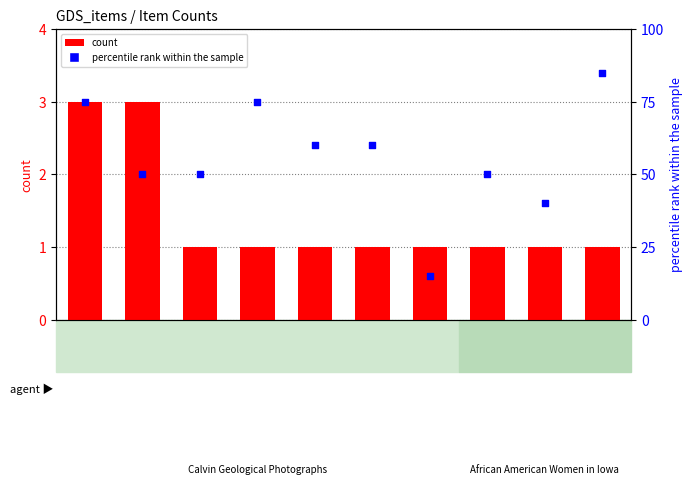

What is the total value across all series at 15459?

1.1